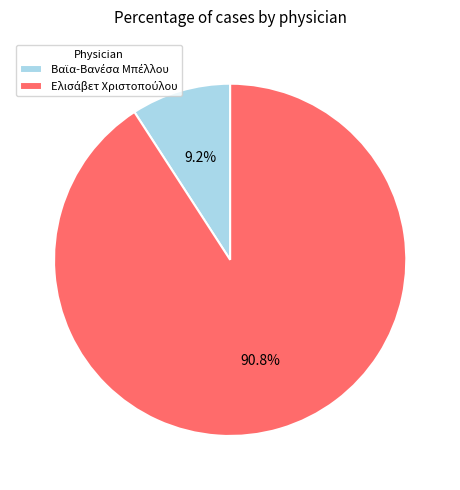

Is there a majority slice in this chart?

Yes